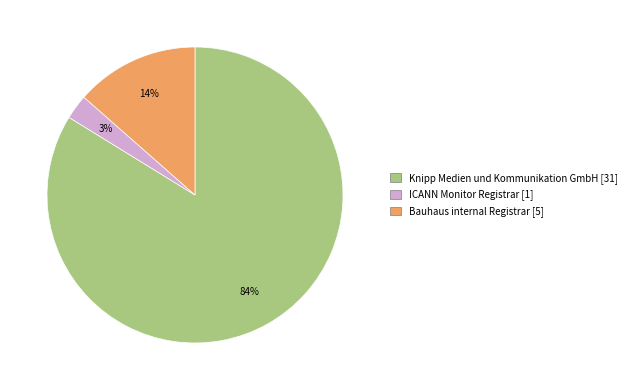

True or false: Knipp Medien und Kommunikation GmbH accounts for 98% of the total.

False